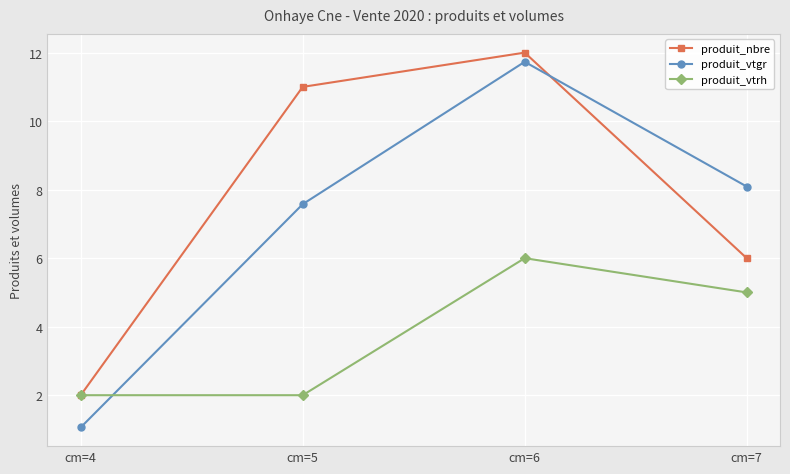

How many intersections are there between produit_vtrh and produit_vtgr?

1